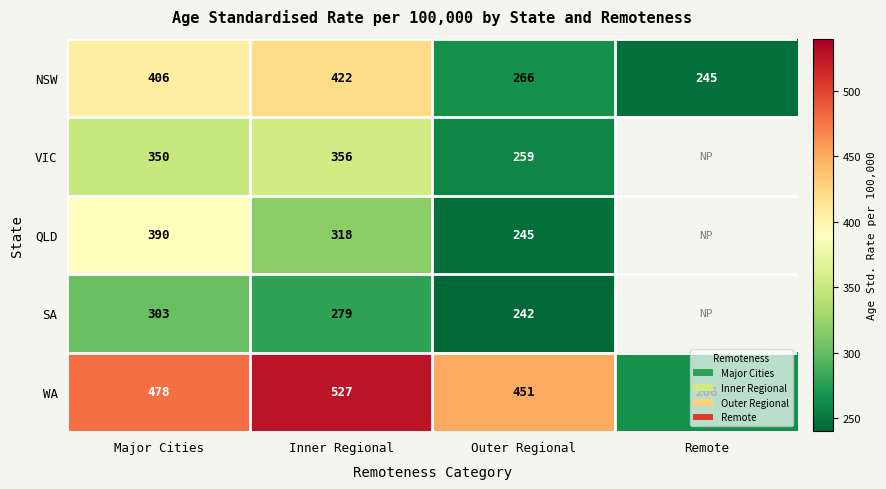

What is the approximate value of WA at Outer Regional, to the nearest 50?

450